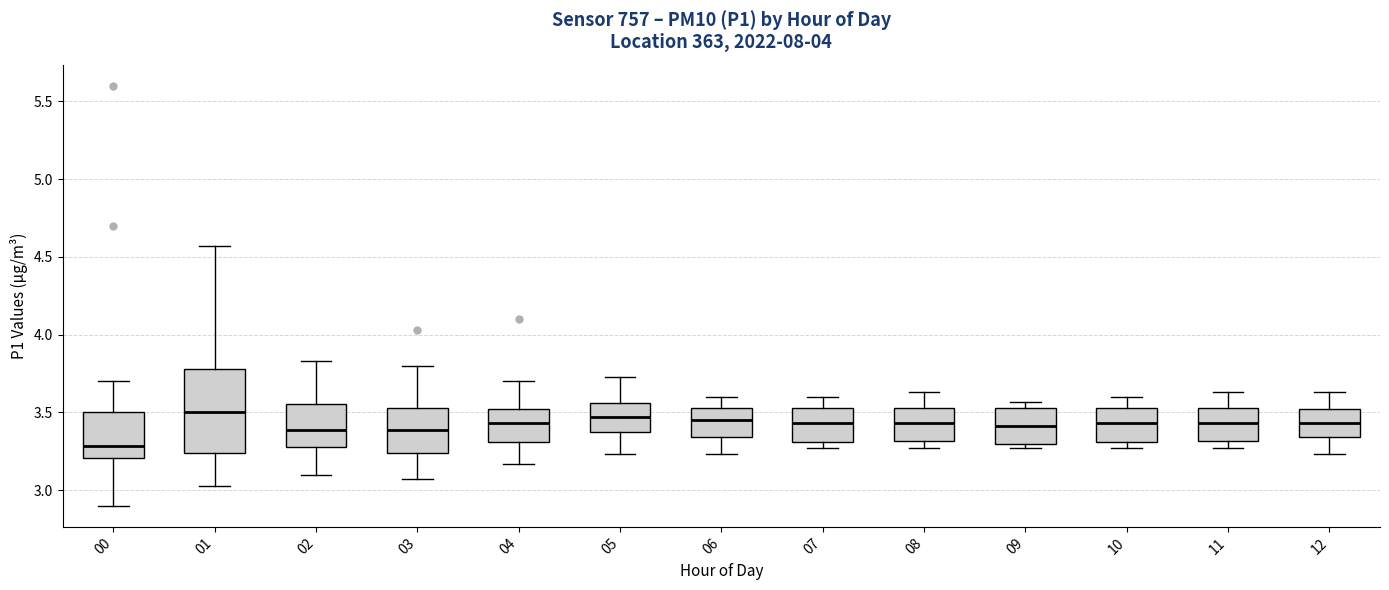

Reading left to right, read every box against the y-axis: the position of its median line, the range the box covers, and the ends of its whiskers. The values are not printed on the chart, so give them approximately, as read against the axis.

00: median 3.30, box 3.20 to 3.50, whiskers 2.90 to 3.70
01: median 3.50, box 3.25 to 3.80, whiskers 3.05 to 4.55
02: median 3.40, box 3.30 to 3.55, whiskers 3.10 to 3.85
03: median 3.40, box 3.25 to 3.55, whiskers 3.05 to 3.80
04: median 3.45, box 3.30 to 3.50, whiskers 3.15 to 3.70
05: median 3.45, box 3.40 to 3.55, whiskers 3.25 to 3.75
06: median 3.45, box 3.35 to 3.55, whiskers 3.25 to 3.60
07: median 3.45, box 3.30 to 3.55, whiskers 3.25 to 3.60
08: median 3.45, box 3.30 to 3.55, whiskers 3.25 to 3.65
09: median 3.40, box 3.30 to 3.55, whiskers 3.25 to 3.55 (just above the box's upper edge)
10: median 3.45, box 3.30 to 3.55, whiskers 3.25 to 3.60
11: median 3.45, box 3.30 to 3.55, whiskers 3.25 to 3.65
12: median 3.45, box 3.35 to 3.50, whiskers 3.25 to 3.65